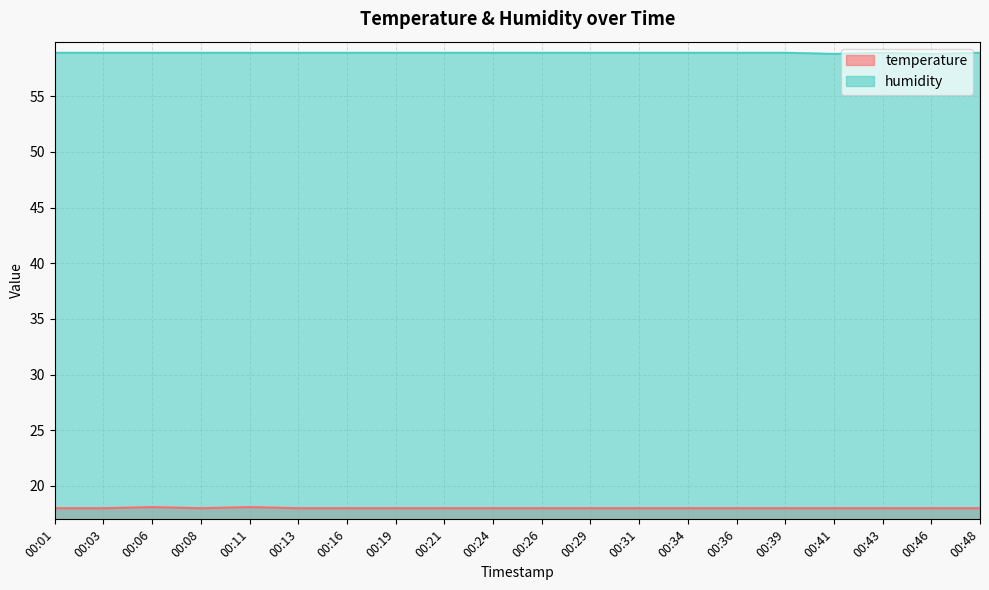

Where is the first local minimum for temperature?

00:08